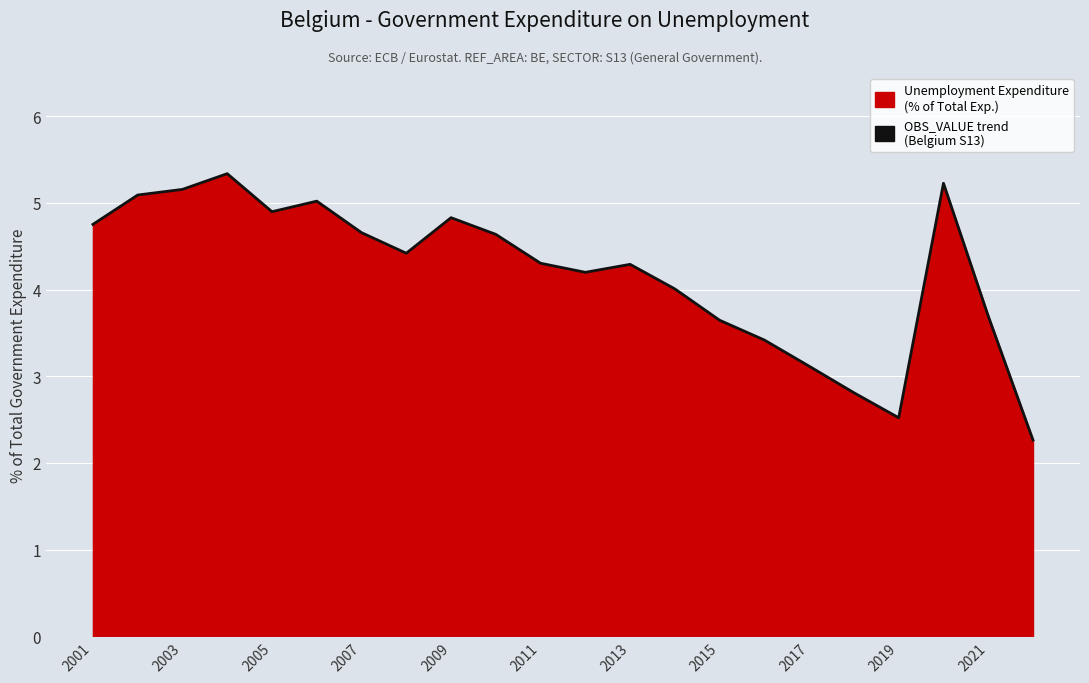

What value does the data have at 2007?

5.3